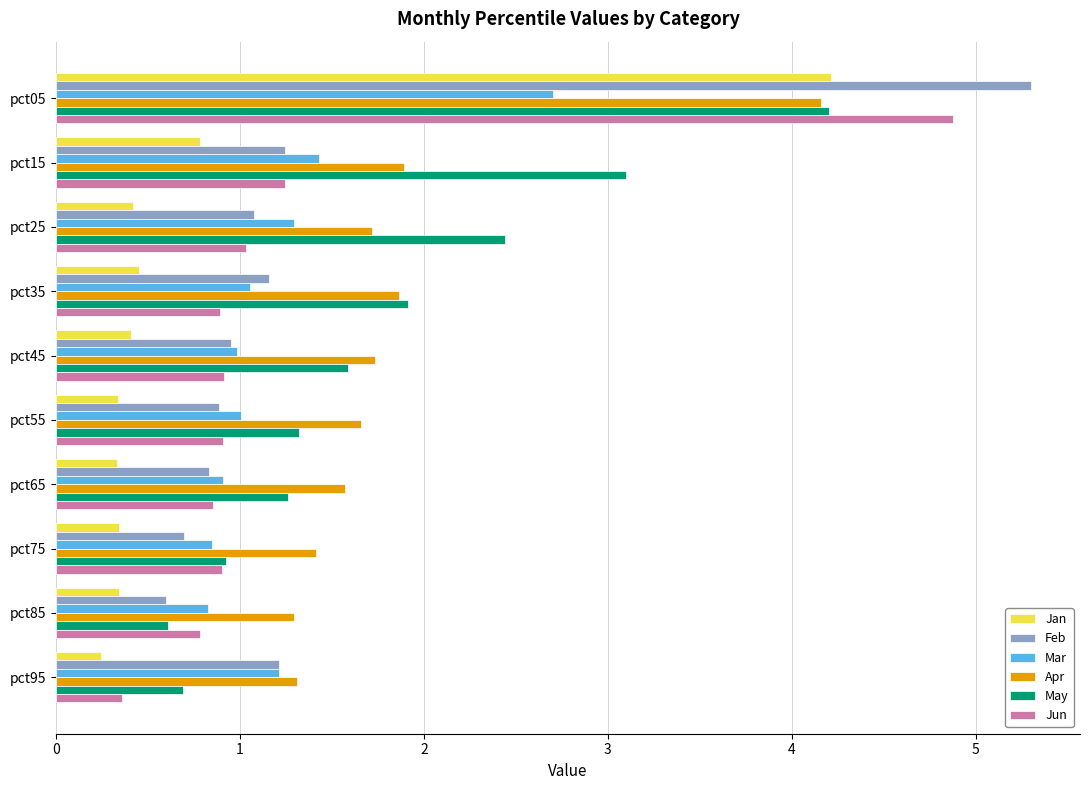

What is the difference between the maximum and minimum values in the Feb series?

4.7